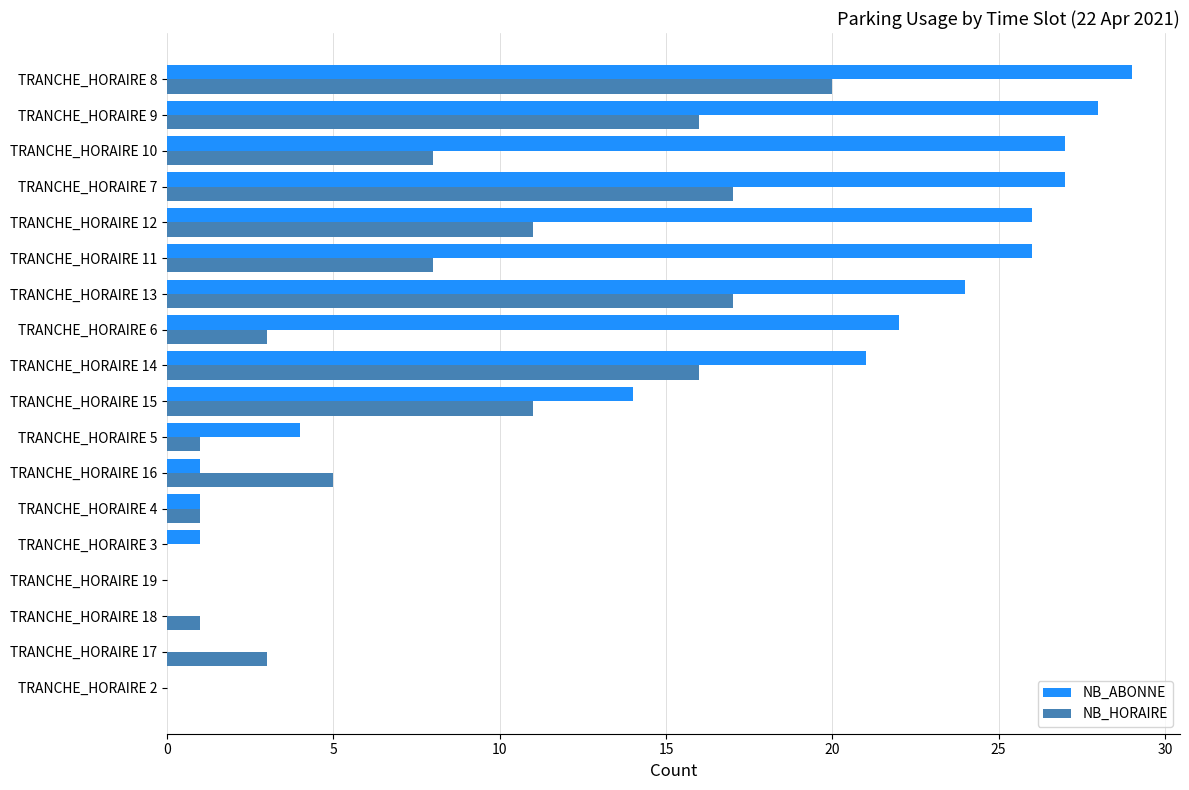

Is the value of NB_ABONNE at TRANCHE_HORAIRE 7 greater than the value of NB_HORAIRE at TRANCHE_HORAIRE 10?

Yes